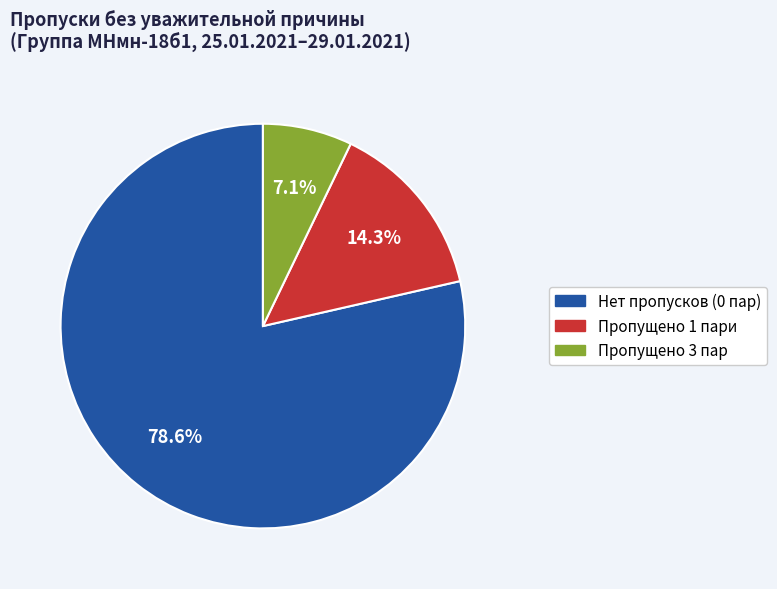

Does any single category account for the majority?

Yes